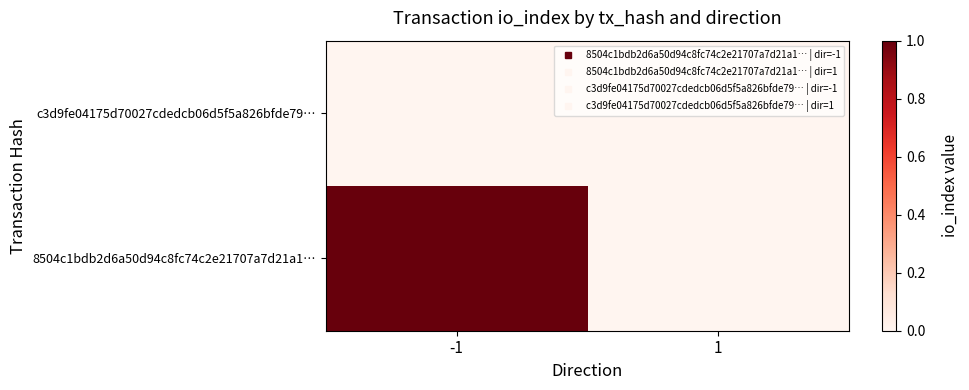

Reading right to left, extract all data points from this chart.

8504c1bdb2d6a50d94c8fc74c2e21707a7d21a1…: 1=0	-1=1
c3d9fe04175d70027cdedcb06d5f5a826bfde79…: 1=0	-1=0